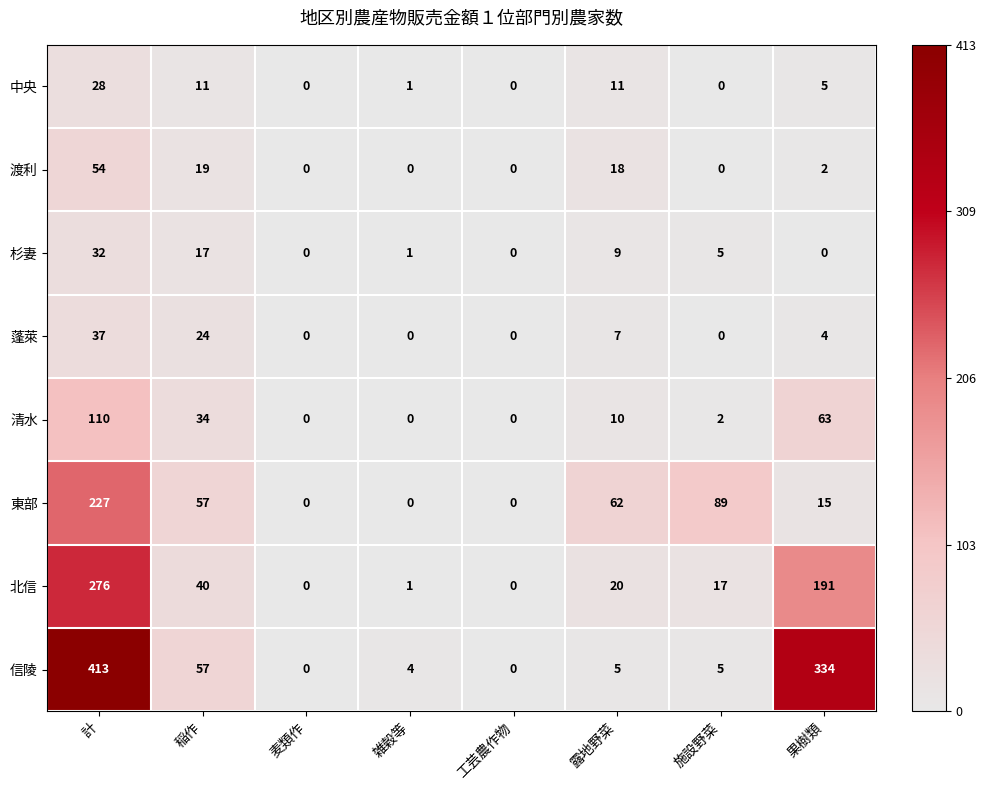

Which series has the widest spread of values?

信陵